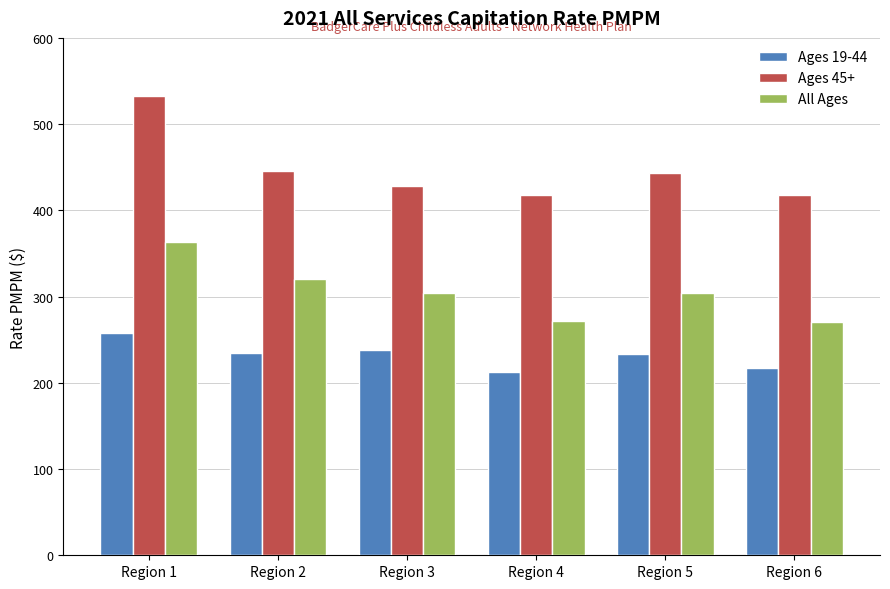

What is the greatest value displayed?

532.1